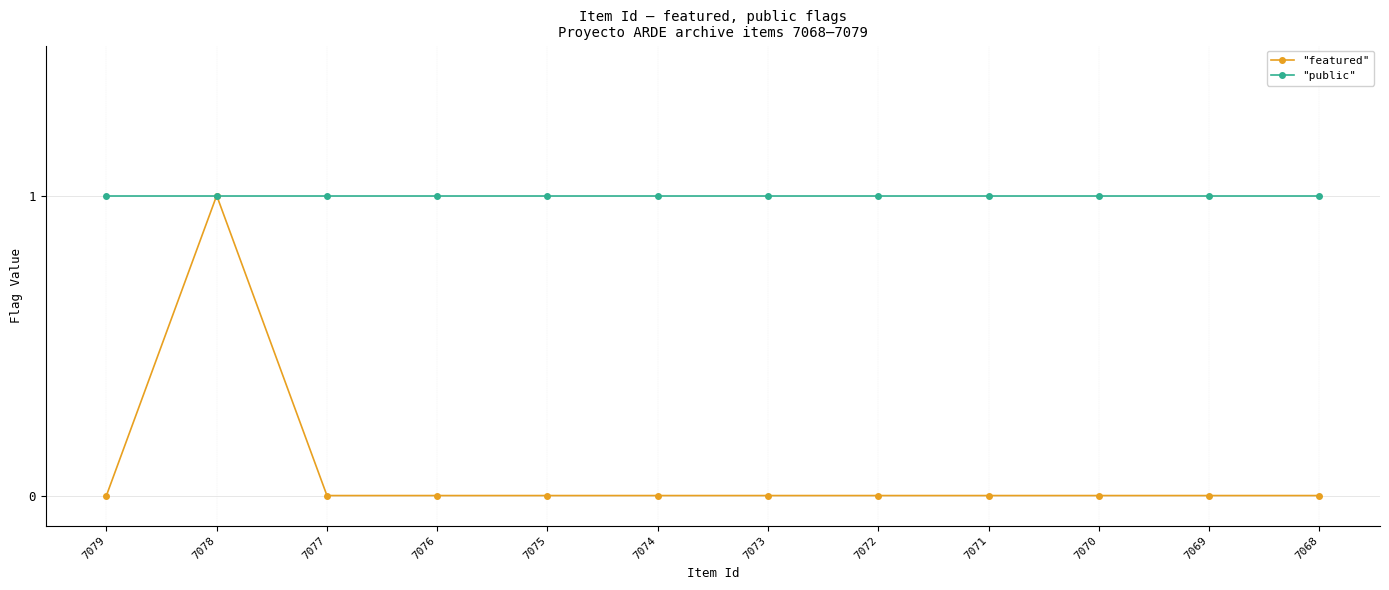

What is the value of the "public" point at the 5th from the left?

1